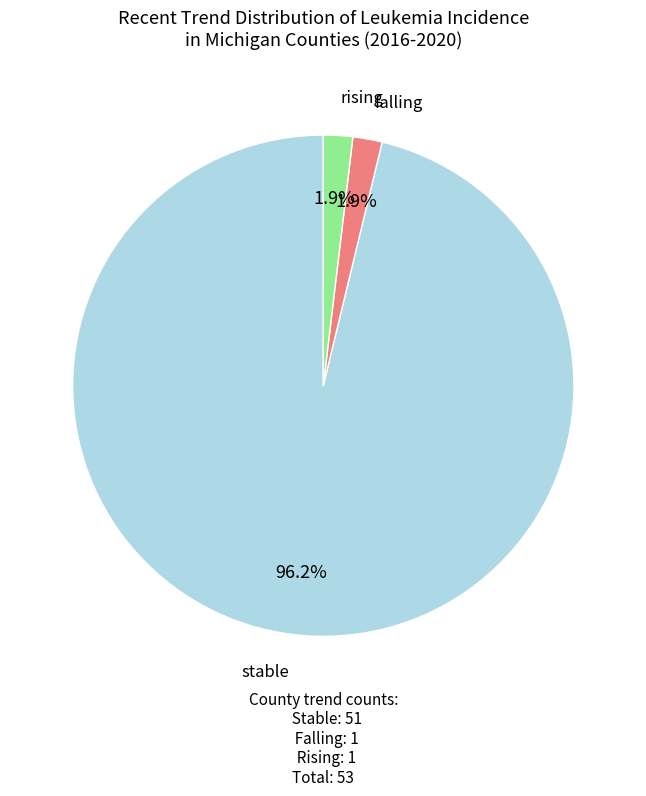

Is there any slice that represents more than half of the pie?

Yes